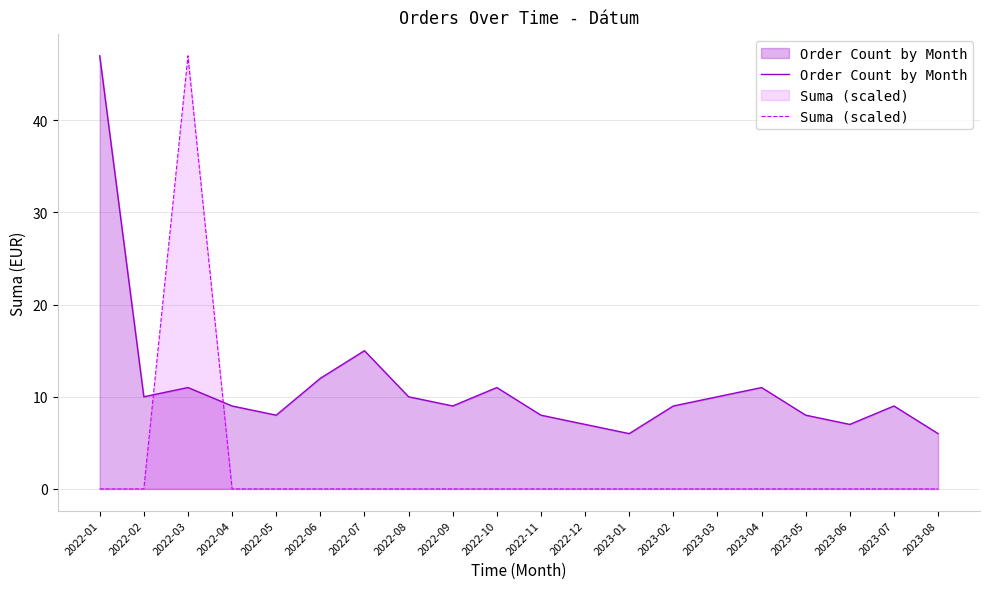

At which label does Suma (scaled) reach its minimum?

2022-01